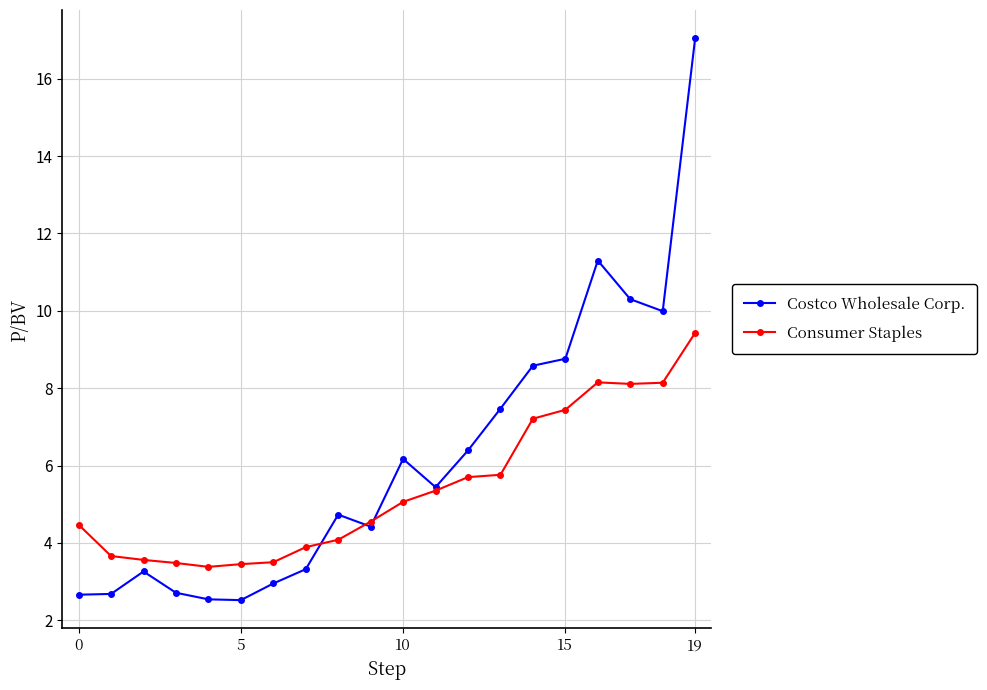

Does the chart have visible grid lines?

Yes